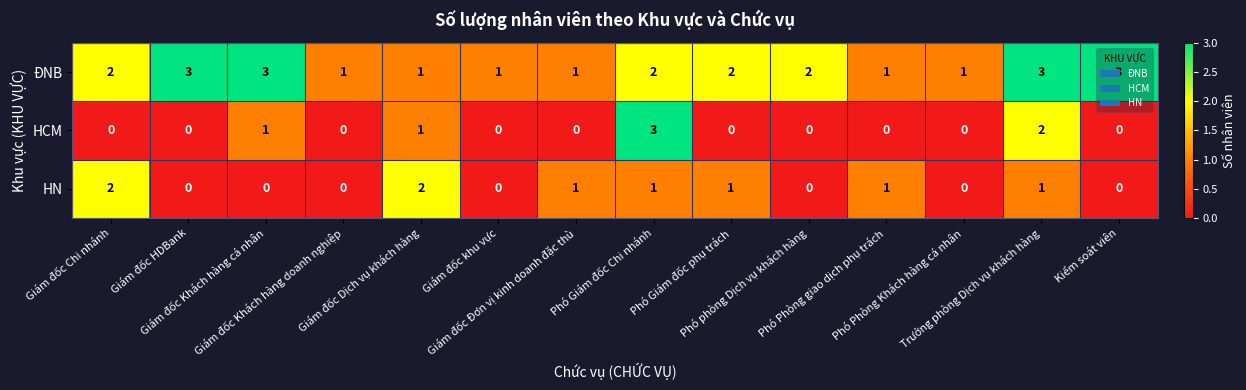

What is the sum of all ĐNB values?

26